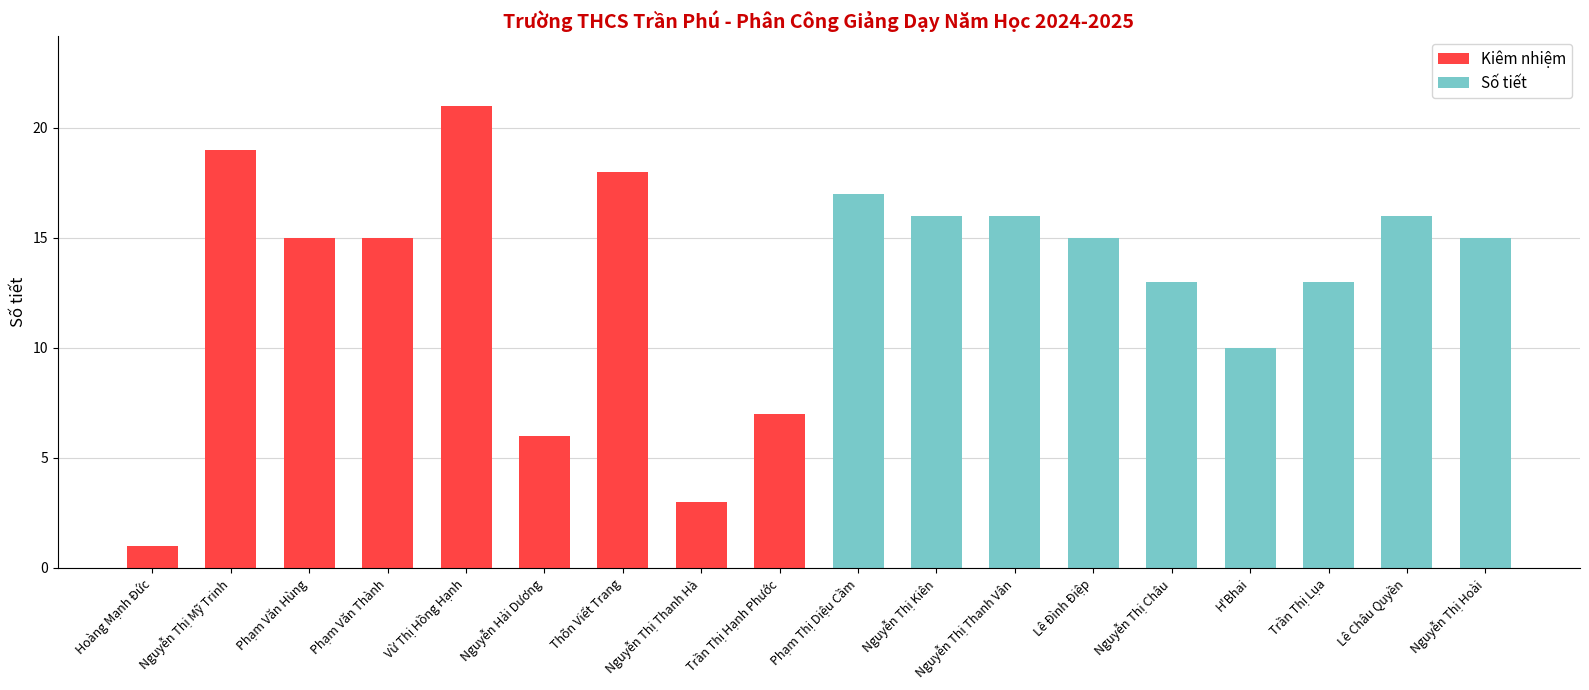

What is the maximum value for Kiêm nhiệm?

21